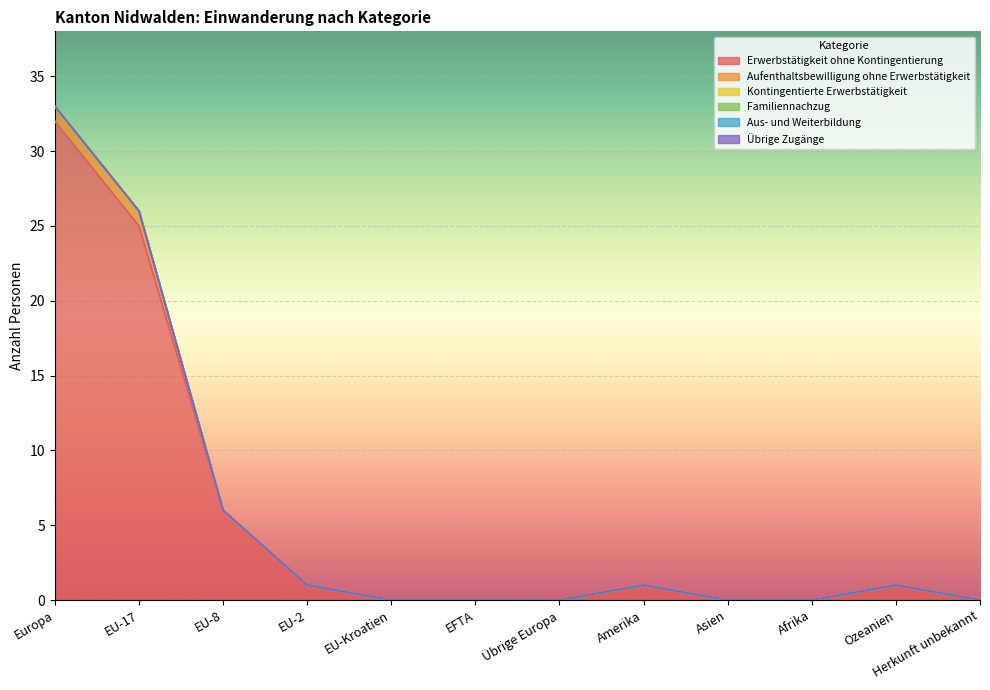

Reading left to right, transcribe all the data shown in this chart.

Erwerbstätigkeit ohne Kontingentierung: 32	25	6	1	0	0	0	1	0	0	1	0
Aufenthaltsbewilligung ohne Erwerbstätigkeit: 1	1	0	0	0	0	0	0	0	0	0	0
Kontingentierte Erwerbstätigkeit: 0	0	0	0	0	0	0	0	0	0	0	0
Familiennachzug: 0	0	0	0	0	0	0	0	0	0	0	0
Aus- und Weiterbildung: 0	0	0	0	0	0	0	0	0	0	0	0
Übrige Zugänge: 0	0	0	0	0	0	0	0	0	0	0	0